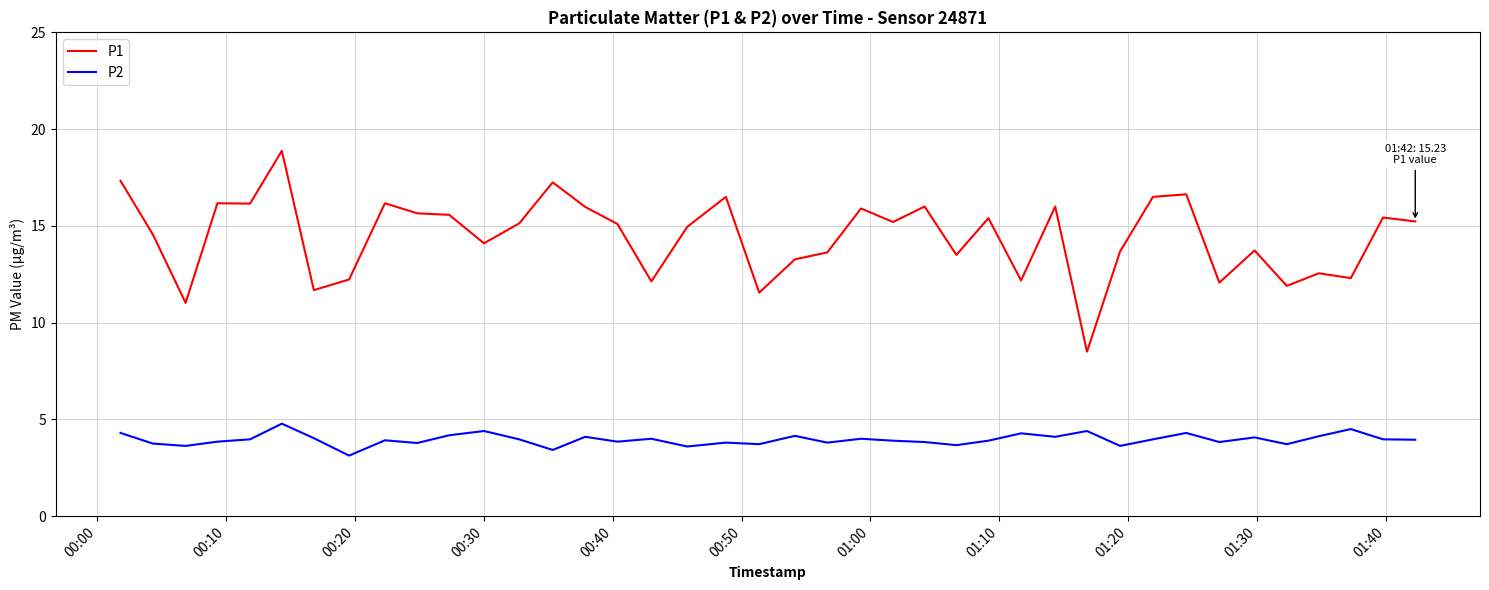

List the series in order of their peak value, highest first.

P1, P2